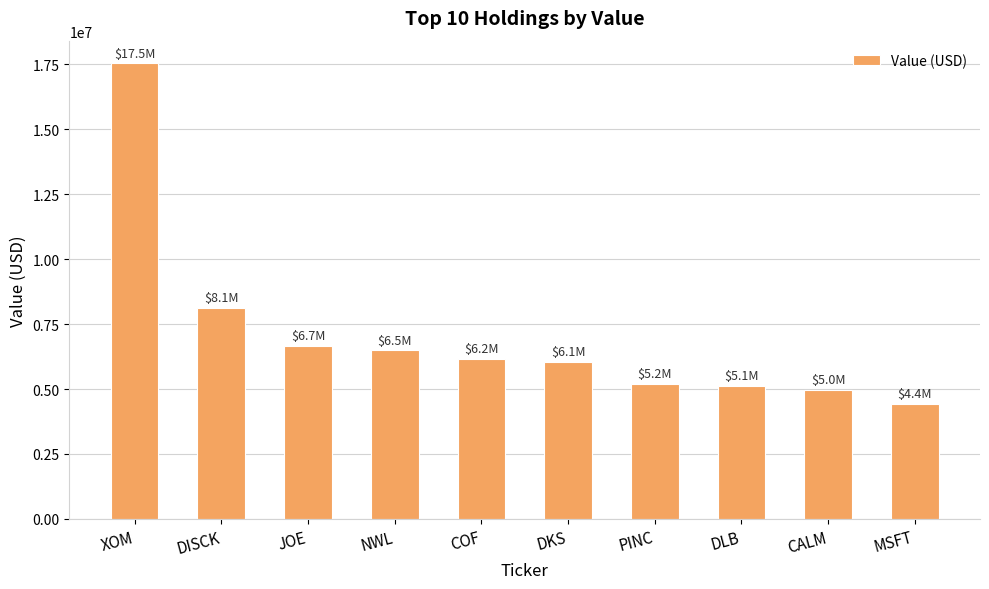

The value at MSFT is 2102177. True or false?

False